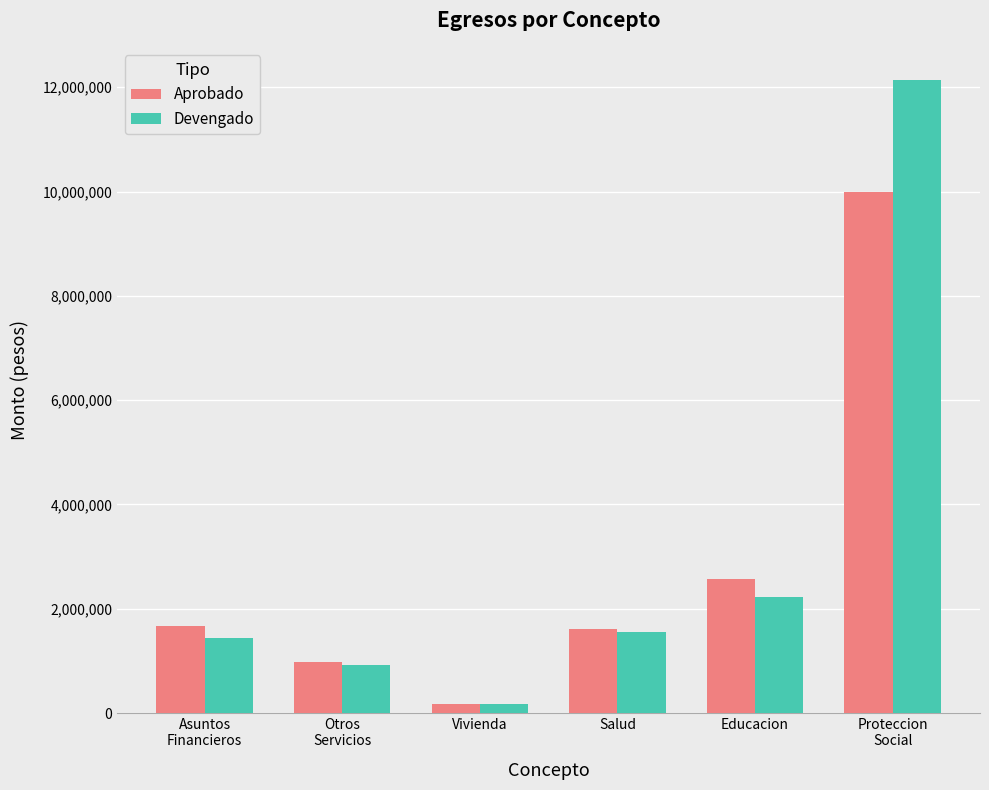

Reading left to right, transcribe all the data shown in this chart.

Aprobado: 1677985.1	980122.1	169700.1	1612541.6	2577655.4	9998814.6
Devengado: 1445687.3	924591.8	164904.8	1548703.1	2226577.5	12148352.3